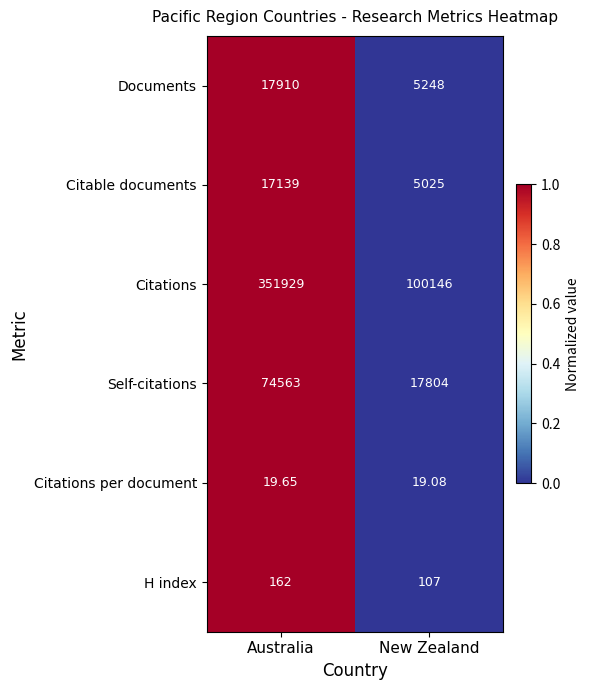

List the labels in order of Citations per document value, largest first.

Australia, New Zealand